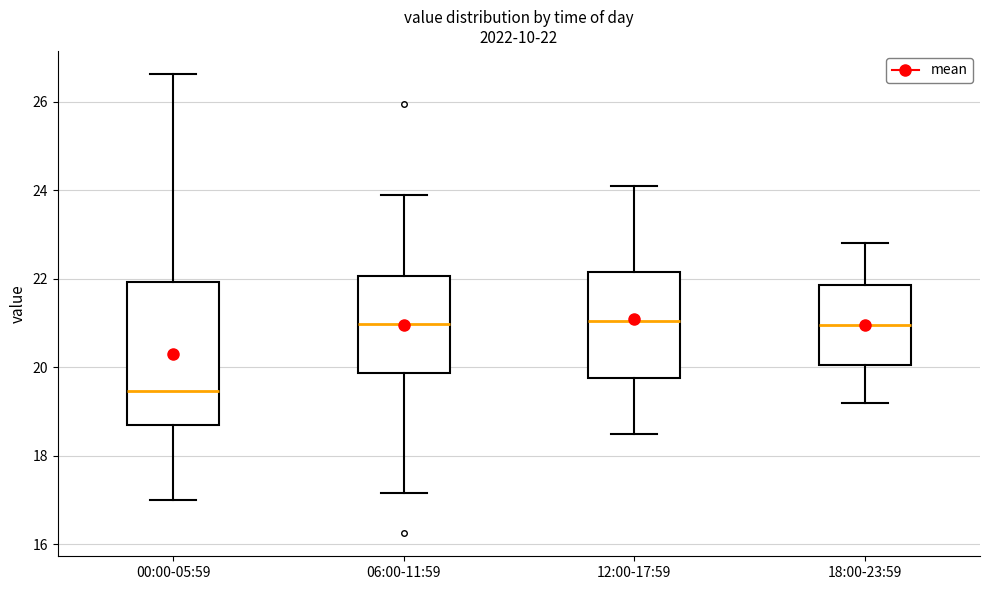

Comparing the boxes themselves (not the whiskers), which one is the tallest?

00:00-05:59